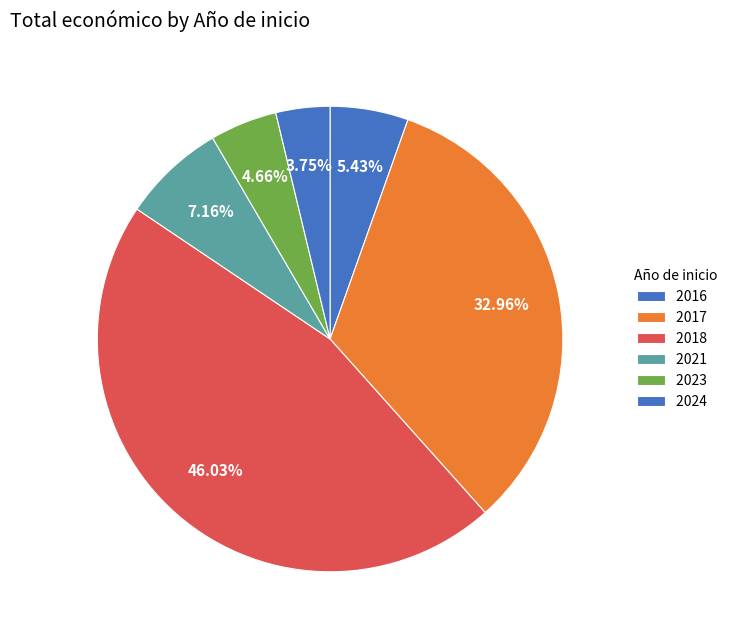

Which has a higher value, 2016 or 2017?

2017